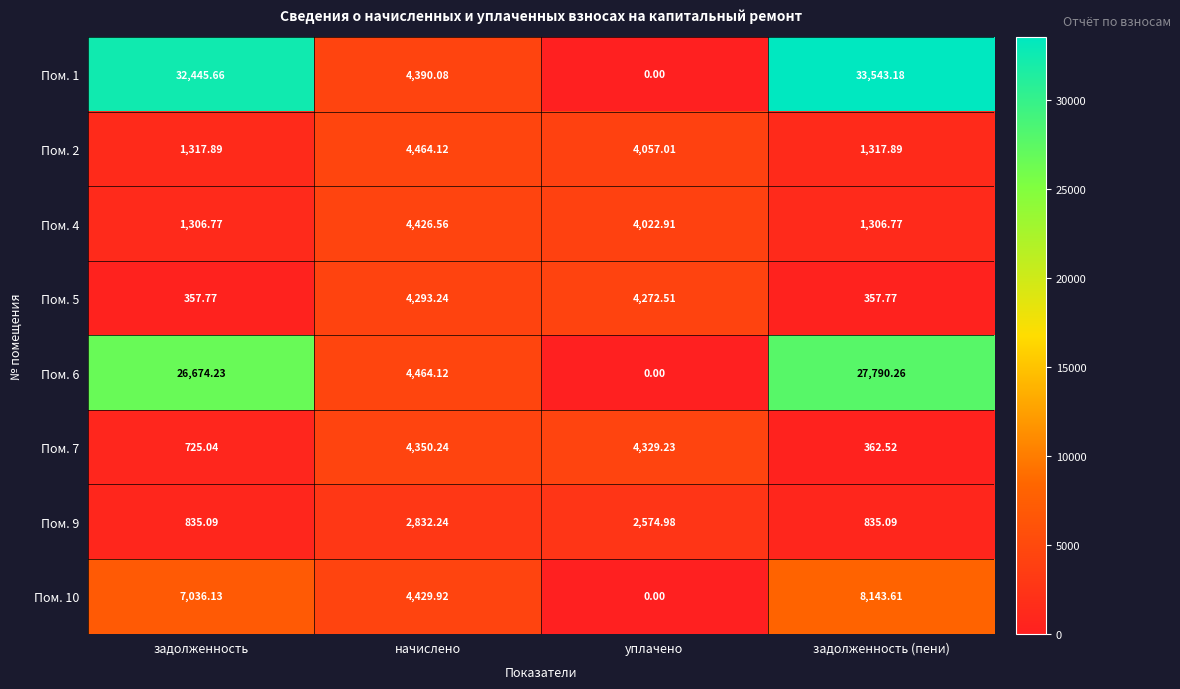

At which category is the sum across all series the highest?

задолженность (пени)